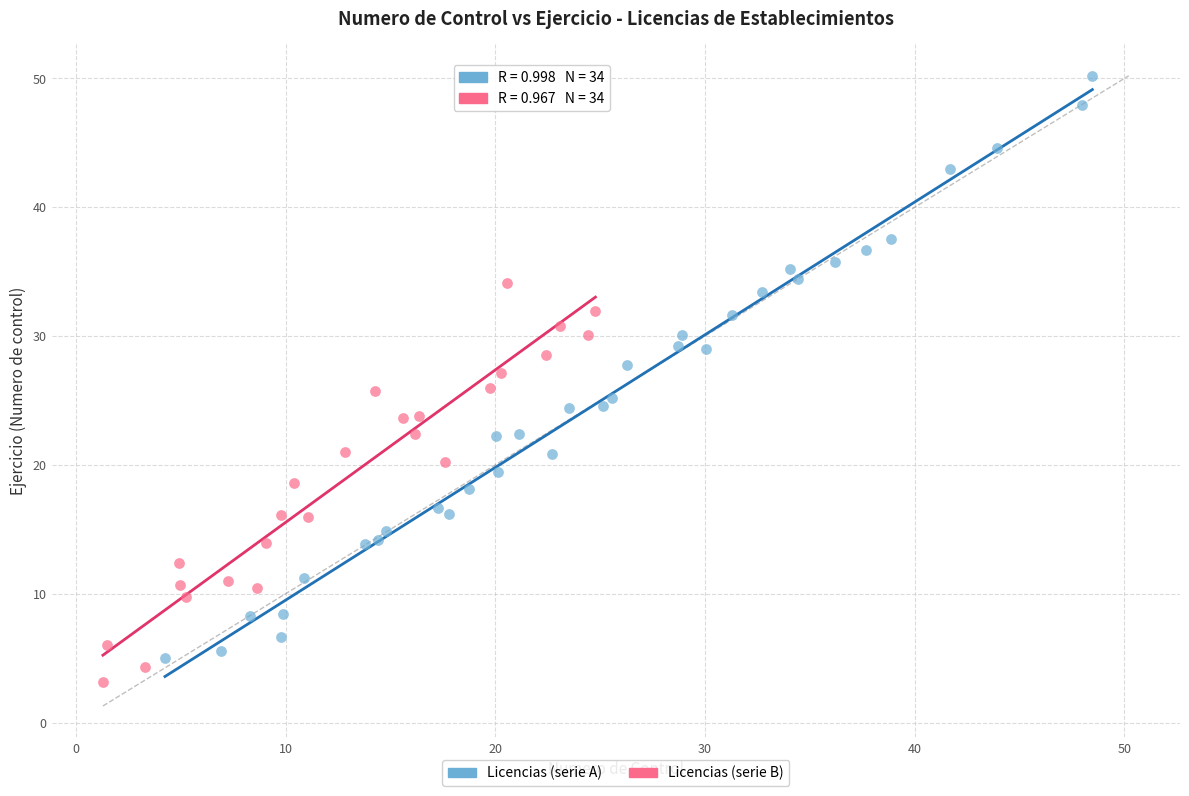

Which series has the widest spread of Y values?

Licencias (serie A)